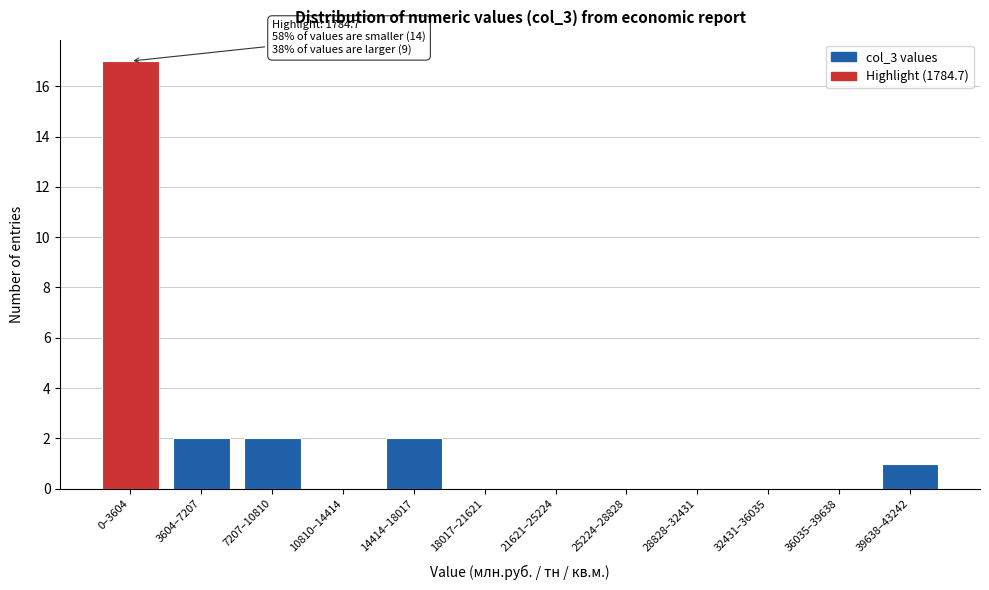

Reading left to right, extract all data points from this chart.

0–3604=17	3604–7207=2	7207–10810=2	10810–14414=0	14414–18017=2	18017–21621=0	21621–25224=0	25224–28828=0	28828–32431=0	32431–36035=0	36035–39638=0	39638–43242=1